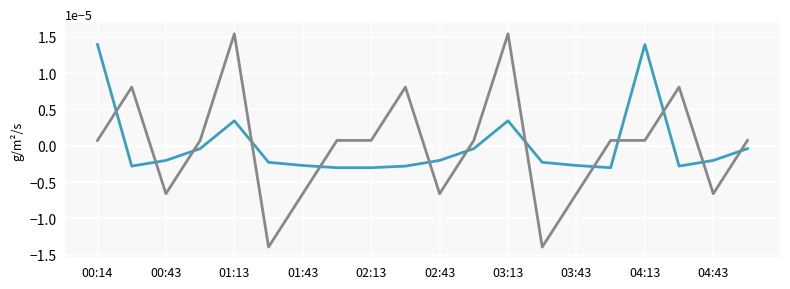

How many lines are shown in the chart?

2